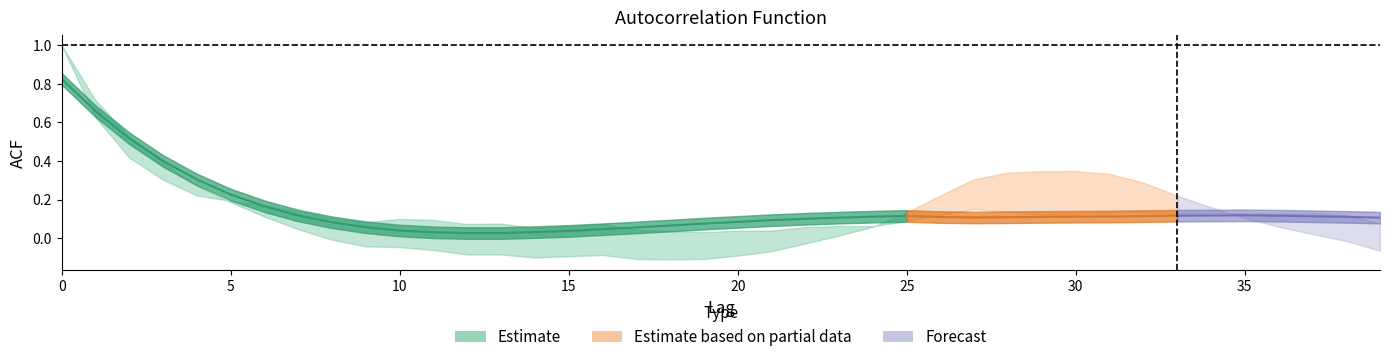

Reading left to right, transcribe all the data shown in this chart.

acf_shown: 0=1.0	1=0.6	2=0.4	3=0.3	4=0.2	5=0.2	6=0.2	7=0.1	8=0.1	9=0.1	10=0.1	11=0.1	12=0.1	13=0.1	14=0.1	15=0.1	16=0.1	17=0.0	18=0.0	19=0.0	20=0.0	21=0.0	22=0.1	23=0.1	24=0.1	25=0.1	26=0.1	27=0.2	28=0.1	29=0.1	30=0.1	31=0.1	32=0.1	33=0.1	34=0.1	35=0.1	36=0.1	37=0.1	38=0.1	39=0.1
acf_shown_smooth: 0=0.8	1=0.7	2=0.5	3=0.4	4=0.3	5=0.2	6=0.2	7=0.1	8=0.1	9=0.1	10=0.0	11=0.0	12=0.0	13=0.0	14=0.0	15=0.0	16=0.0	17=0.1	18=0.1	19=0.1	20=0.1	21=0.1	22=0.1	23=0.1	24=0.1	25=0.1	26=0.1	27=0.1	28=0.1	29=0.1	30=0.1	31=0.1	32=0.1	33=0.1	34=0.1	35=0.1	36=0.1	37=0.1	38=0.1	39=0.1
acf_li: 0=1.0	1=0.7	2=0.5	3=0.4	4=0.3	5=0.2	6=0.1	7=0.0	8=-0.0	9=-0.0	10=-0.0	11=-0.1	12=-0.1	13=-0.1	14=-0.1	15=-0.1	16=-0.1	17=-0.1	18=-0.1	19=-0.1	20=-0.1	21=-0.1	22=-0.0	23=0.0	24=0.1	25=0.1	26=0.2	27=0.3	28=0.3	29=0.3	30=0.3	31=0.3	32=0.3	33=0.2	34=0.2	35=0.1	36=0.1	37=0.0	38=-0.0	39=-0.1